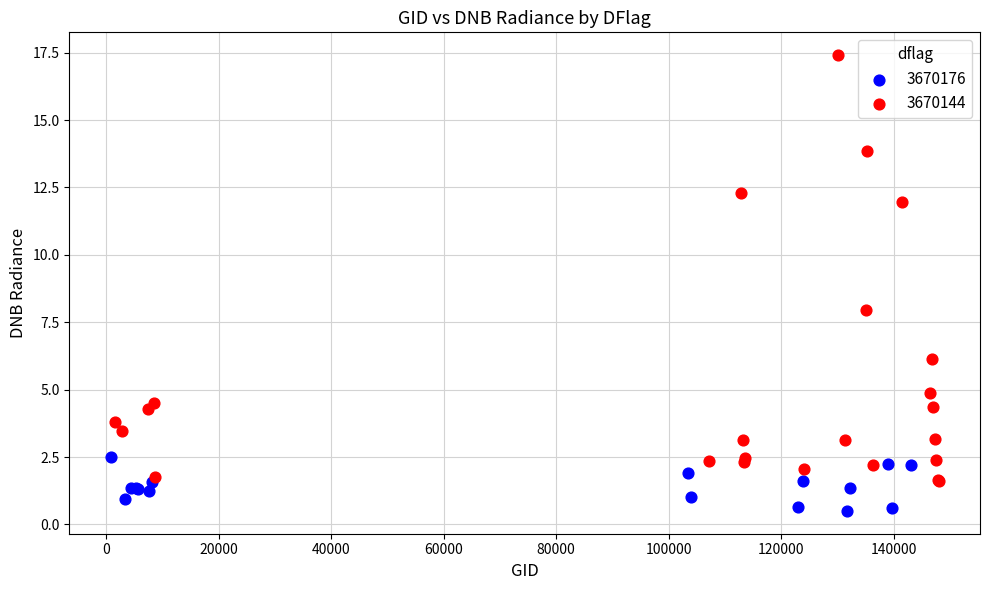

Which series contains the highest Y value?

3670144